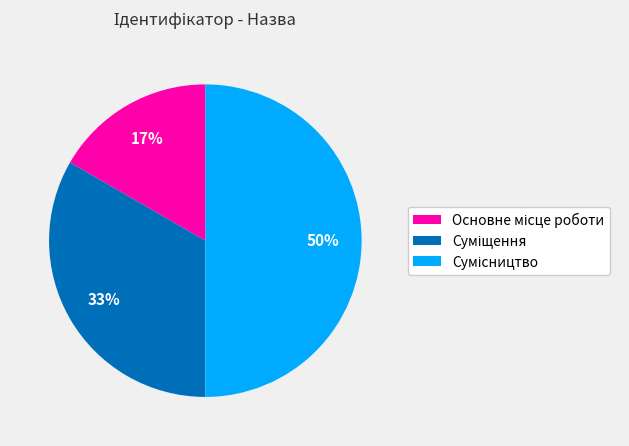

To the nearest percent, what is the average slice percentage?

33%